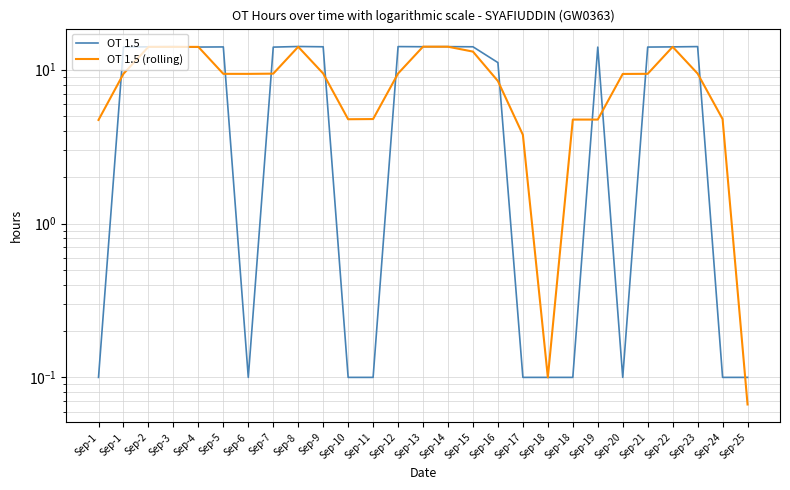

The value of OT 1.5 (rolling) at Sep-16 is 5.9. True or false?

False